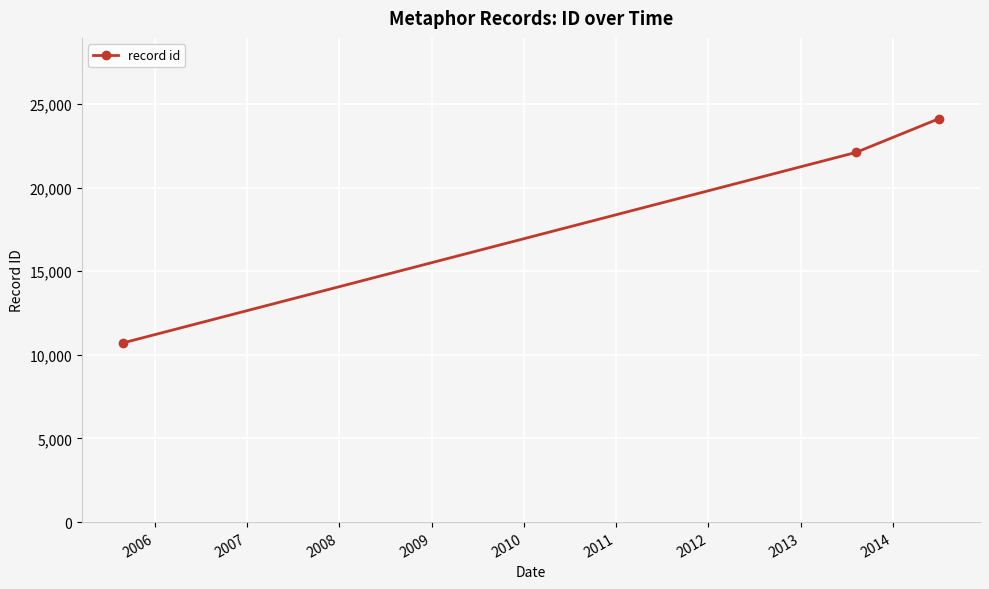

What is the value of the 2nd point from the left?

22108